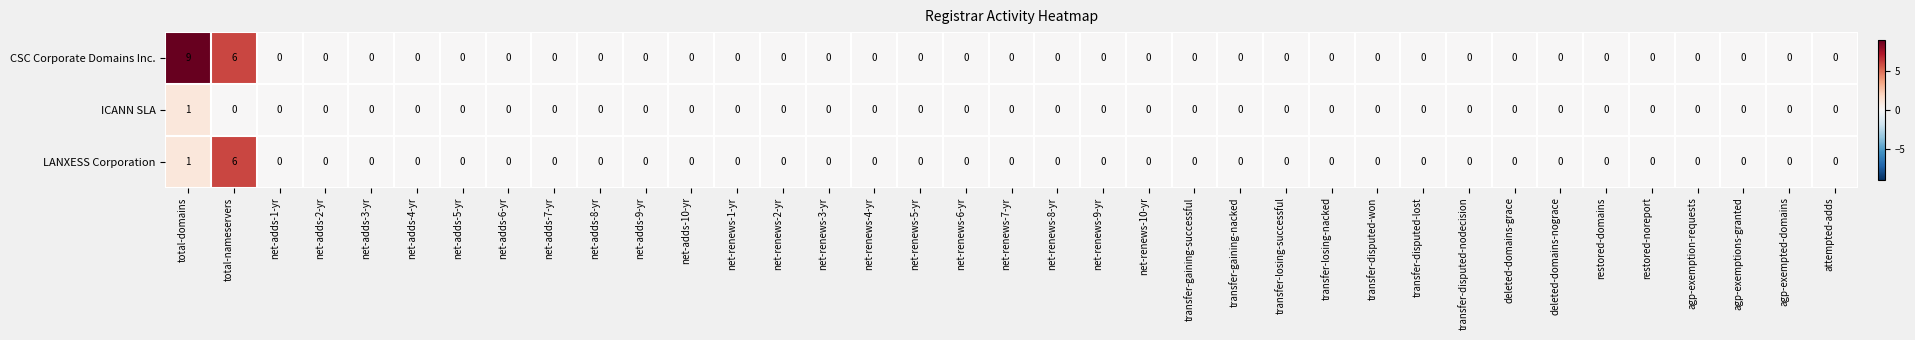

List the series in order of their overall mean, lowest first.

ICANN SLA, LANXESS Corporation, CSC Corporate Domains Inc.